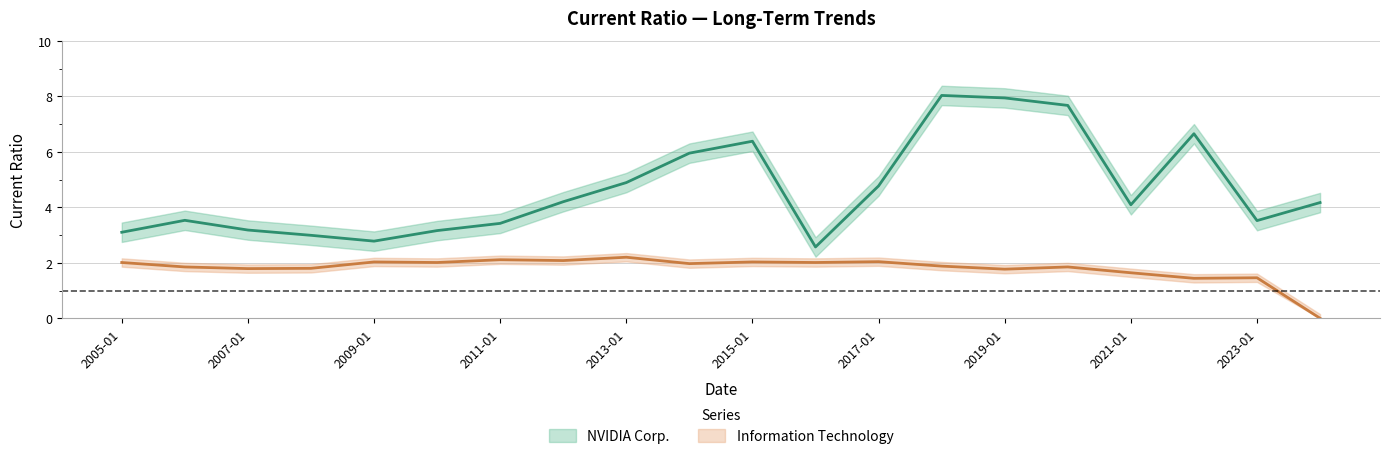

Between 2005-01 and 2019-01, which series saw the biggest shift?

NVIDIA Corp.